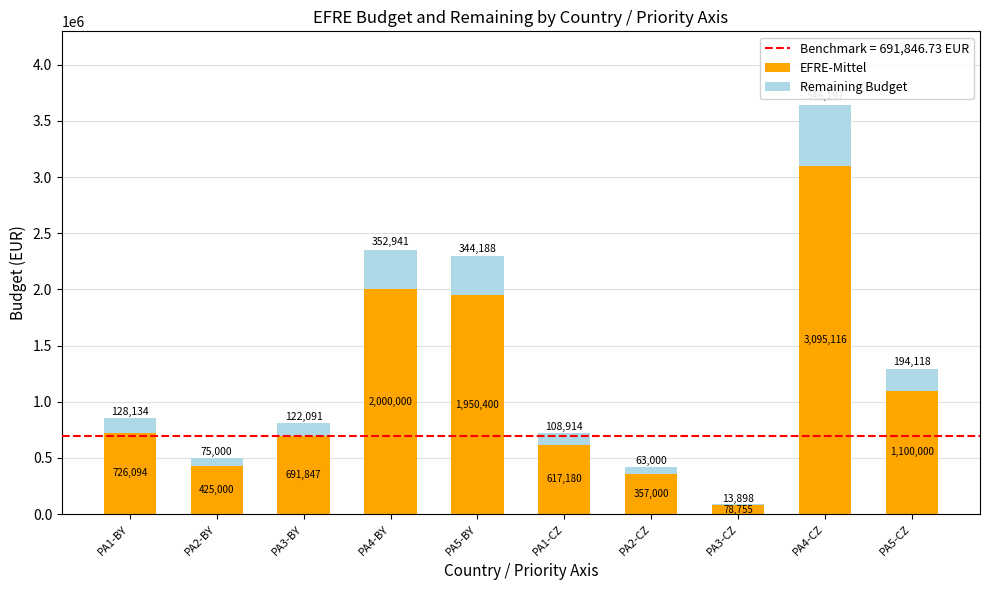

What is the maximum value for EFRE-Mittel?

3095116.0